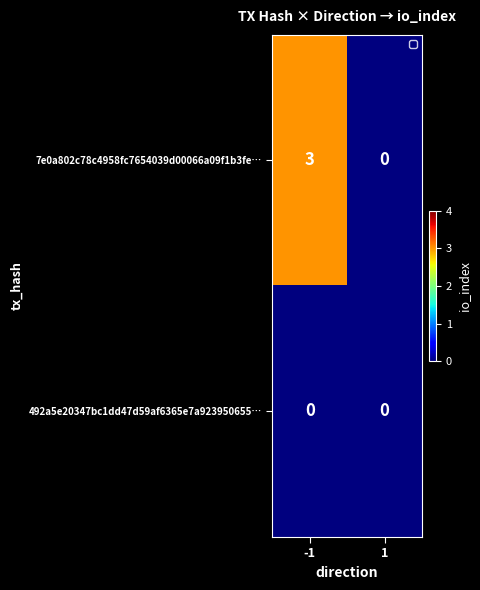

Which series changed the most between -1 and 1?

7e0a802c78c4958fc7654039d00066a09f1b3fe…